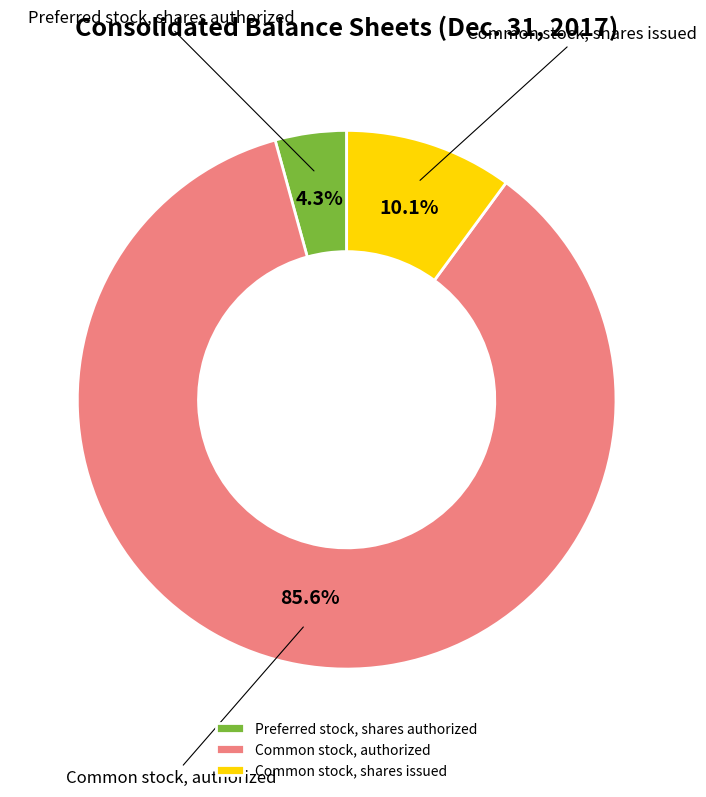

Between Common stock, authorized and Common stock, shares issued, which is larger?

Common stock, authorized